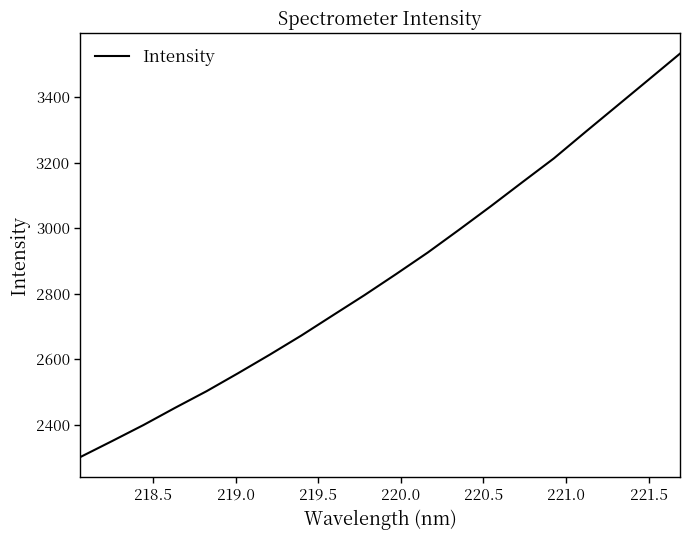

What is the difference between the maximum and minimum values?

1230.7